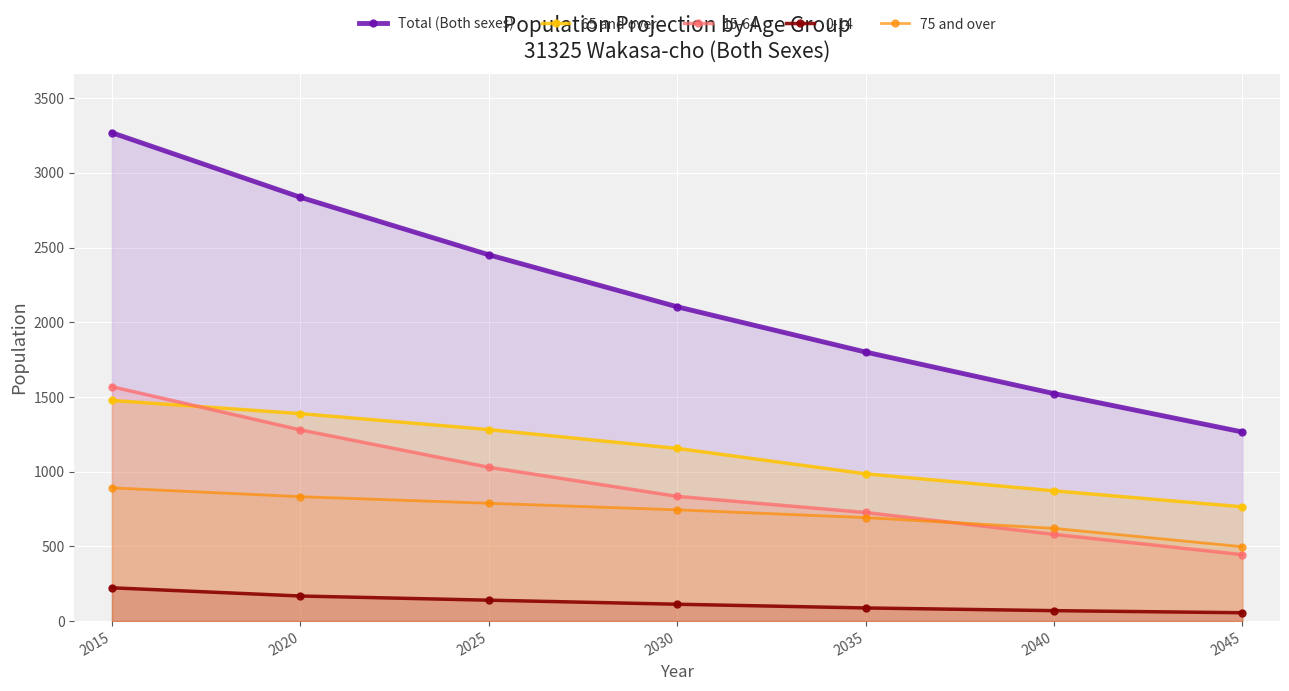

Where does the 65 and over series first go above 1156?

2015